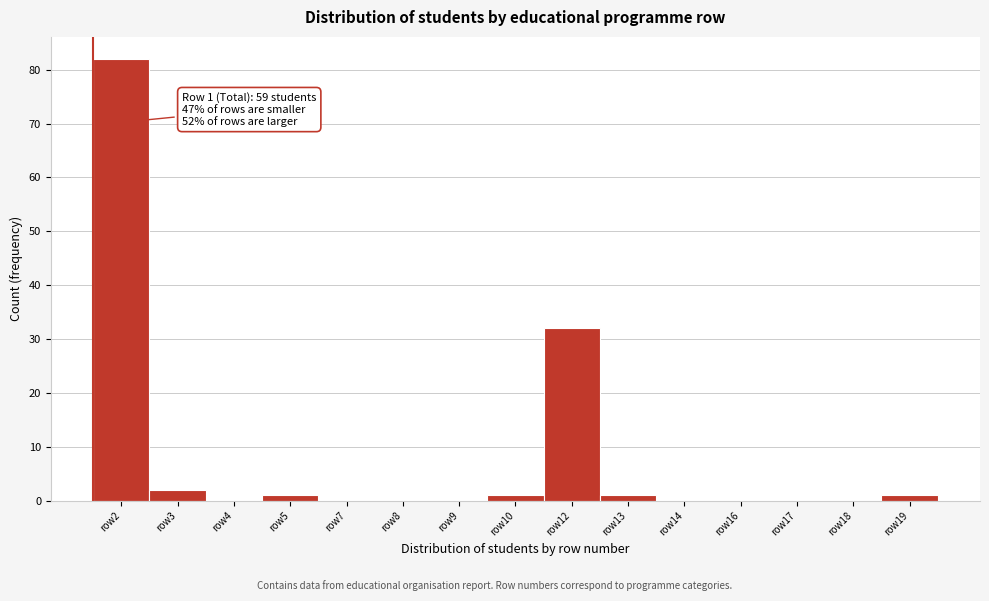

Reading left to right, list all the values displayed in this chart.

row2=82	row3=2	row4=0	row5=1	row7=0	row8=0	row9=0	row10=1	row12=32	row13=1	row14=0	row16=0	row17=0	row18=0	row19=1